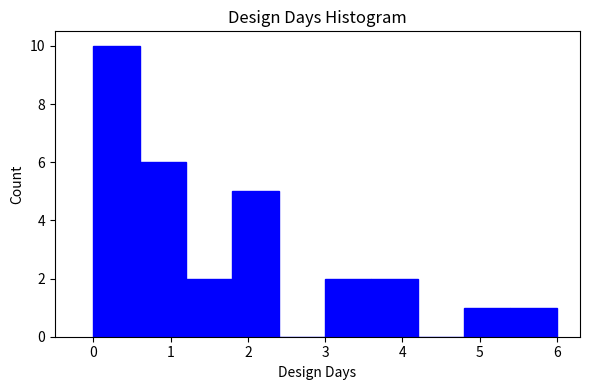

Reading left to right, transcribe this chart: for each bar, give the range it covers on the x-axis and its height. The values are not printed on the chart, so give them approximately, as read against the axis.

0.0 to 0.6: 10
0.6 to 1.2: 6
1.2 to 1.8: 2
1.8 to 2.4: 5
2.4 to 3.0: 0
3.0 to 3.6: 2
3.6 to 4.2: 2
4.2 to 4.8: 0
4.8 to 5.4: 1
5.4 to 6.0: 1